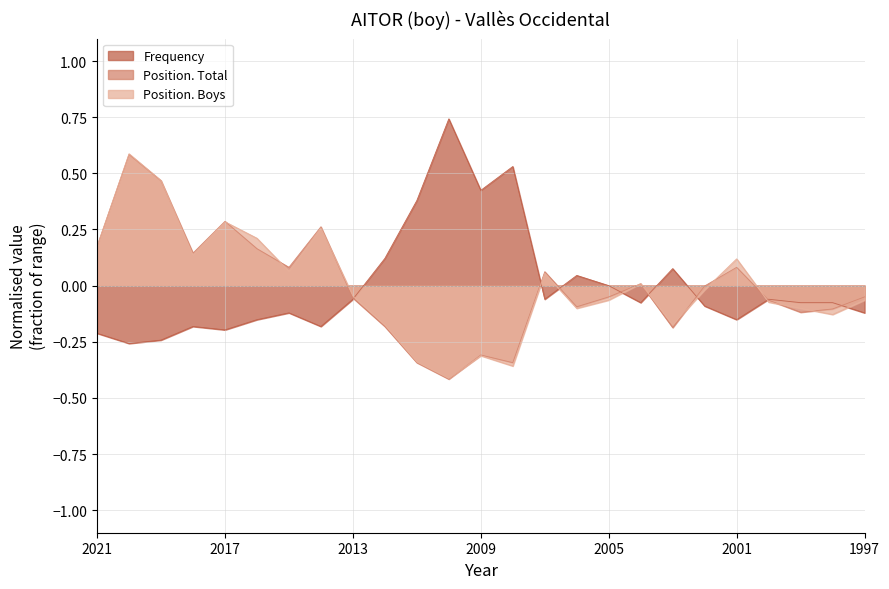

What is the total value across all series at 2017?

0.4